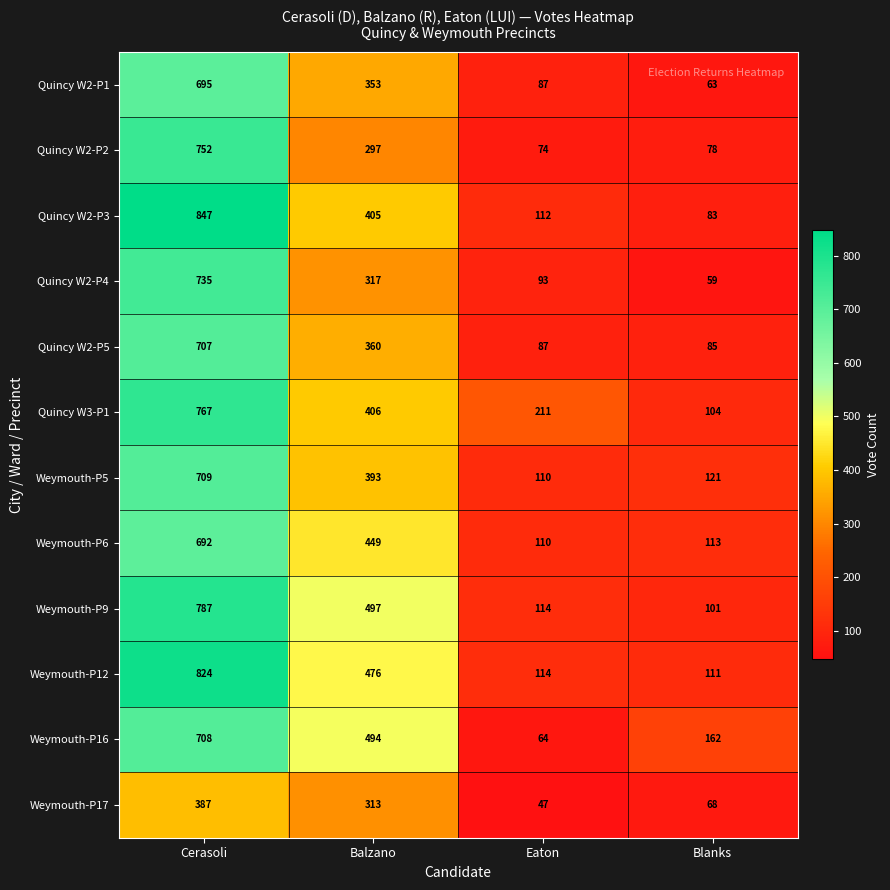

What is the sum of the Quincy W2-P5 values at Eaton and Cerasoli?

794